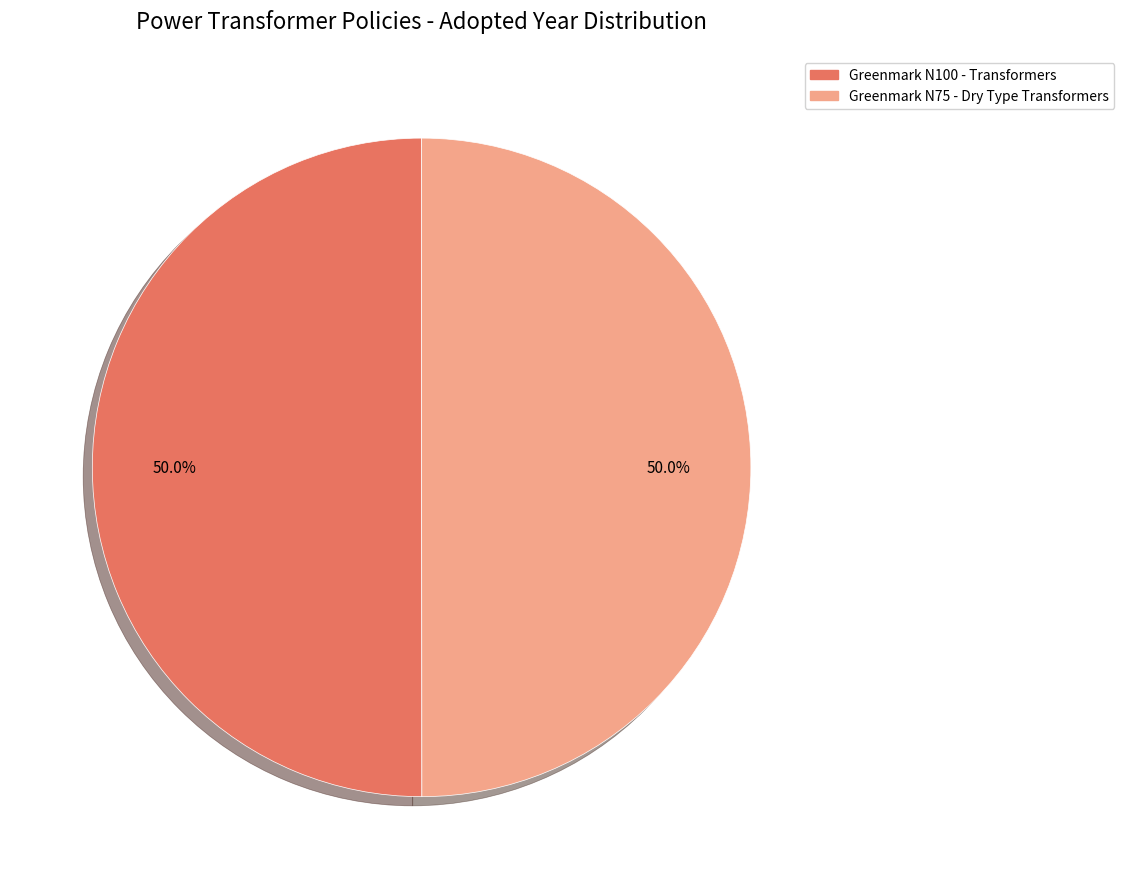

What is the ratio of the value at Greenmark N75 - Dry Type Transformers to the value at Greenmark N100 - Transformers?

1.0